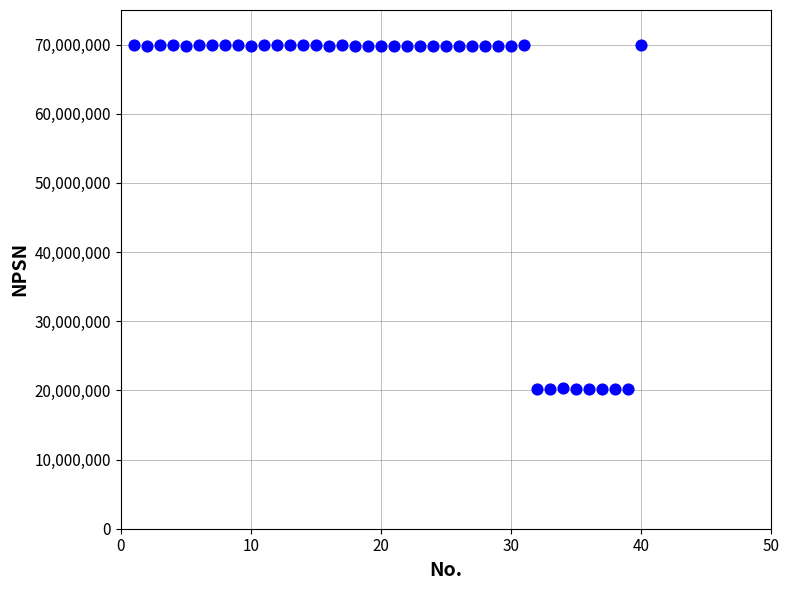

What is the range of X values (max minus min)?

39